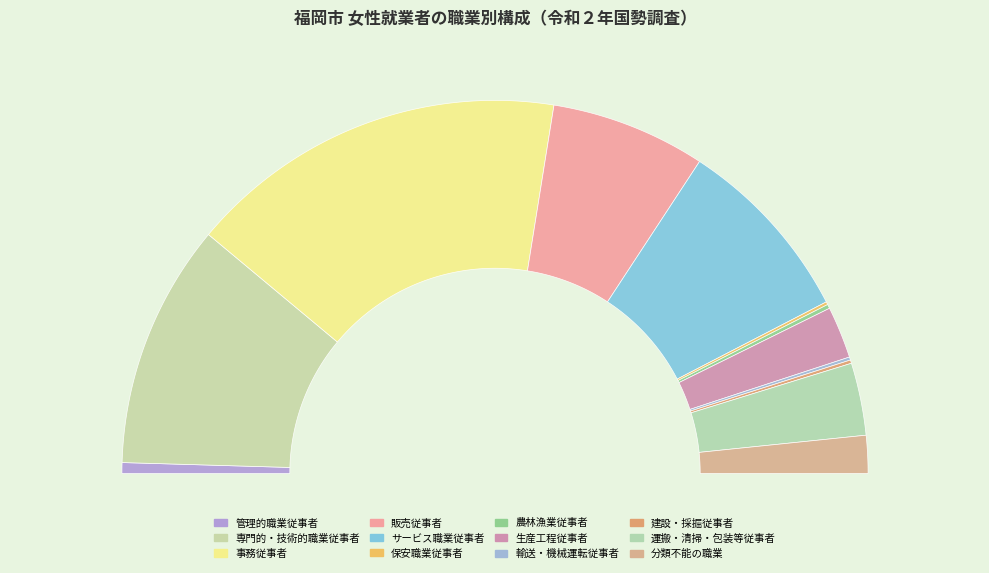

Is there any slice that represents more than half of the pie?

No